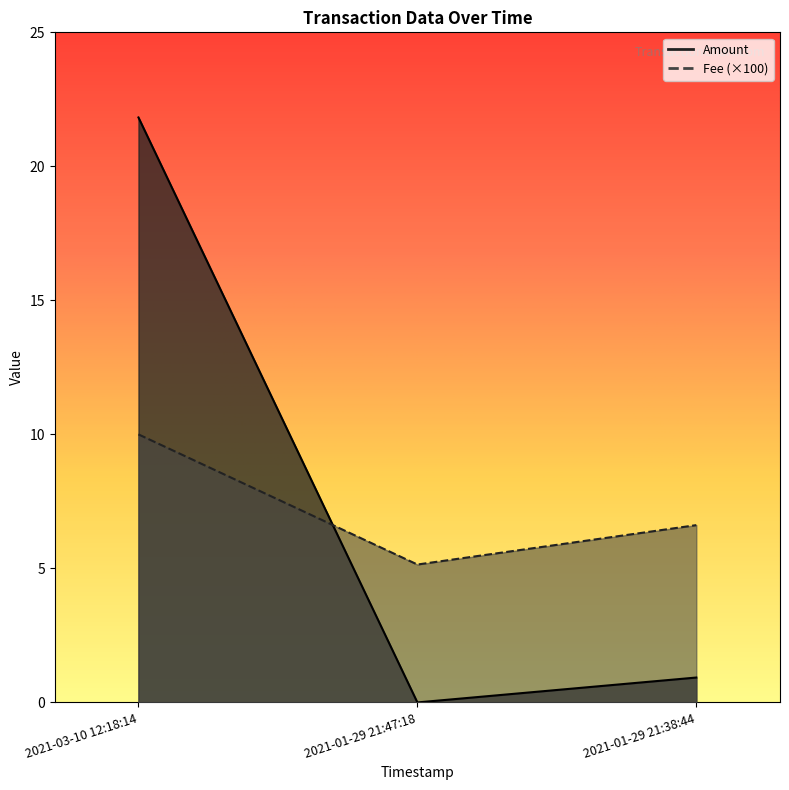

Is it true that Amount equals 0.9 at 2021-01-29 21:38:44?

True